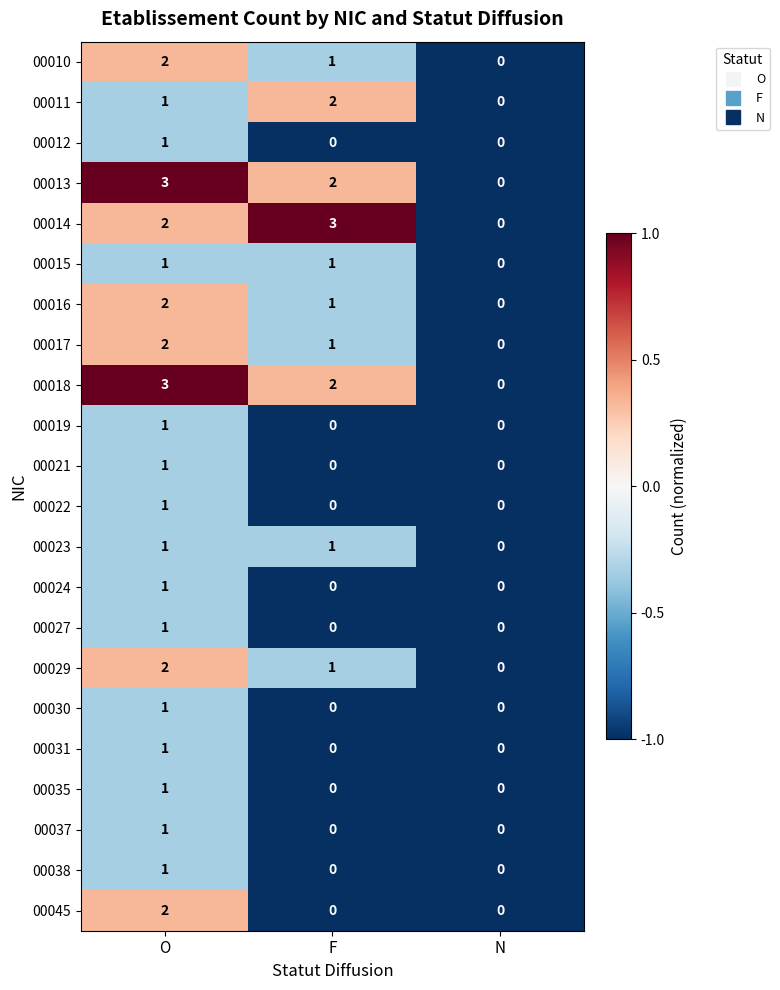

Between O and F, which series saw the biggest shift?

00045